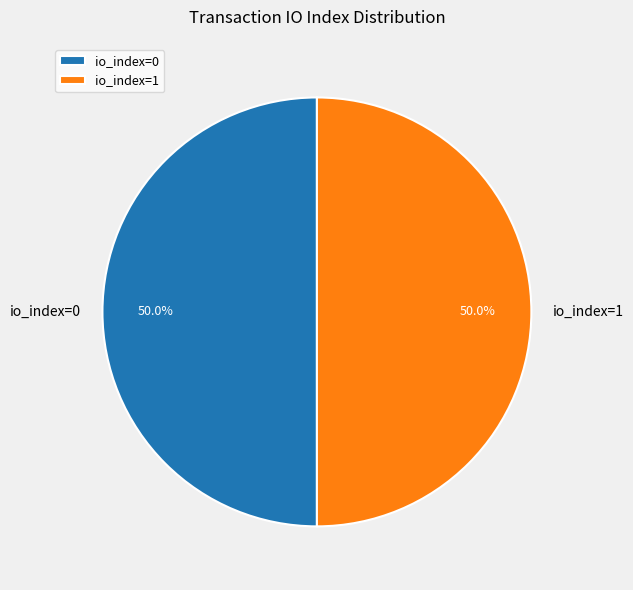

What percentage do io_index=1 and io_index=0 together represent?

100.0%